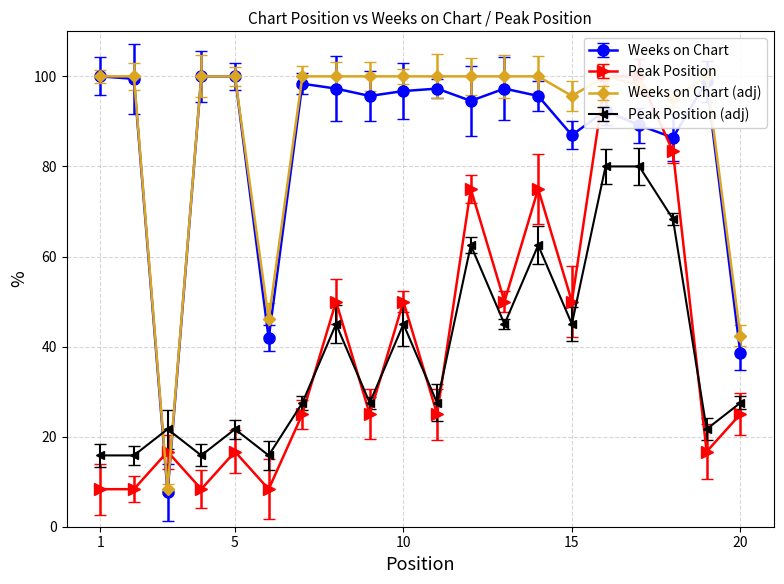

Which label corresponds to the smallest value in the chart?

3